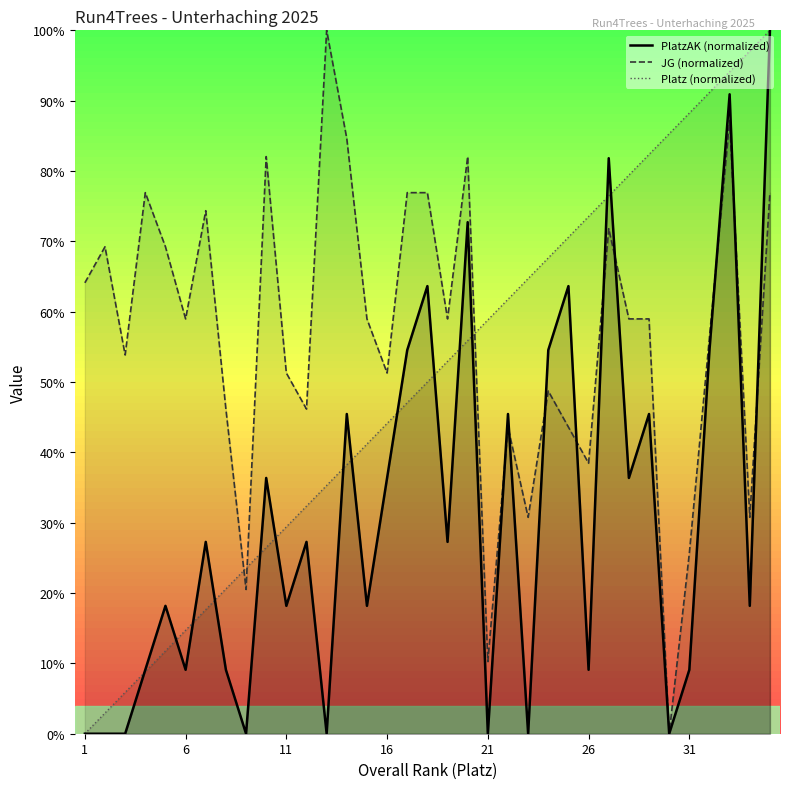

Which series has the largest total across all categories?

JG (normalized)